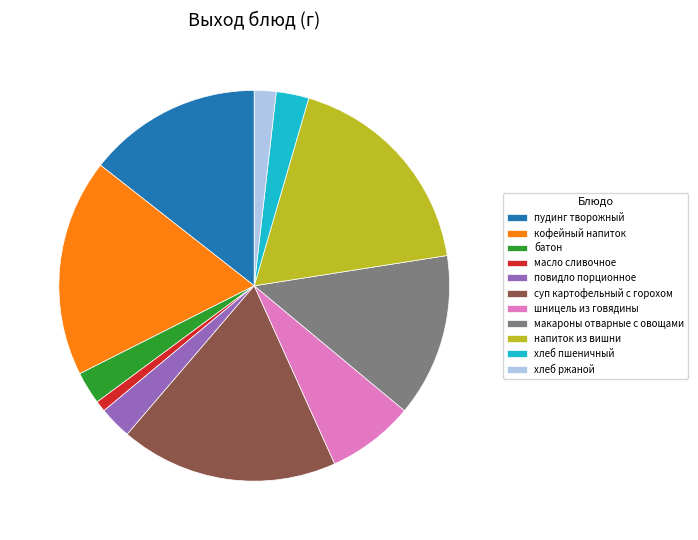

Do хлеб пшеничный and пудинг творожный together represent more than half of the pie?

No